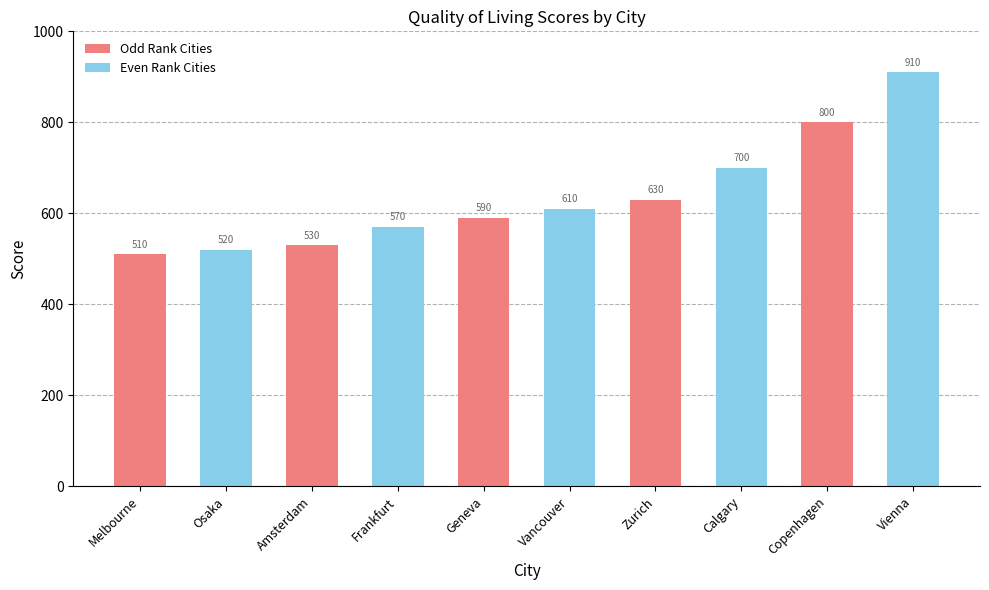

Which label corresponds to the largest value in the chart?

Vienna